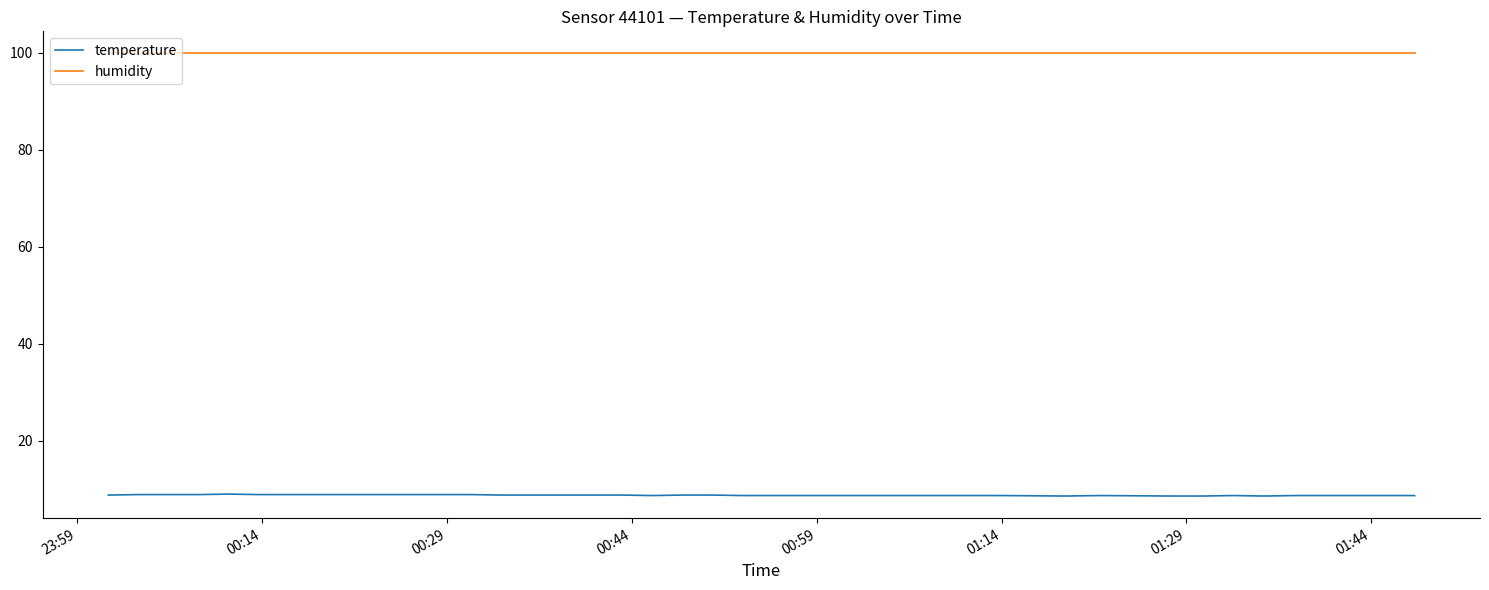

Does the chart display data point markers on the line(s)?

No